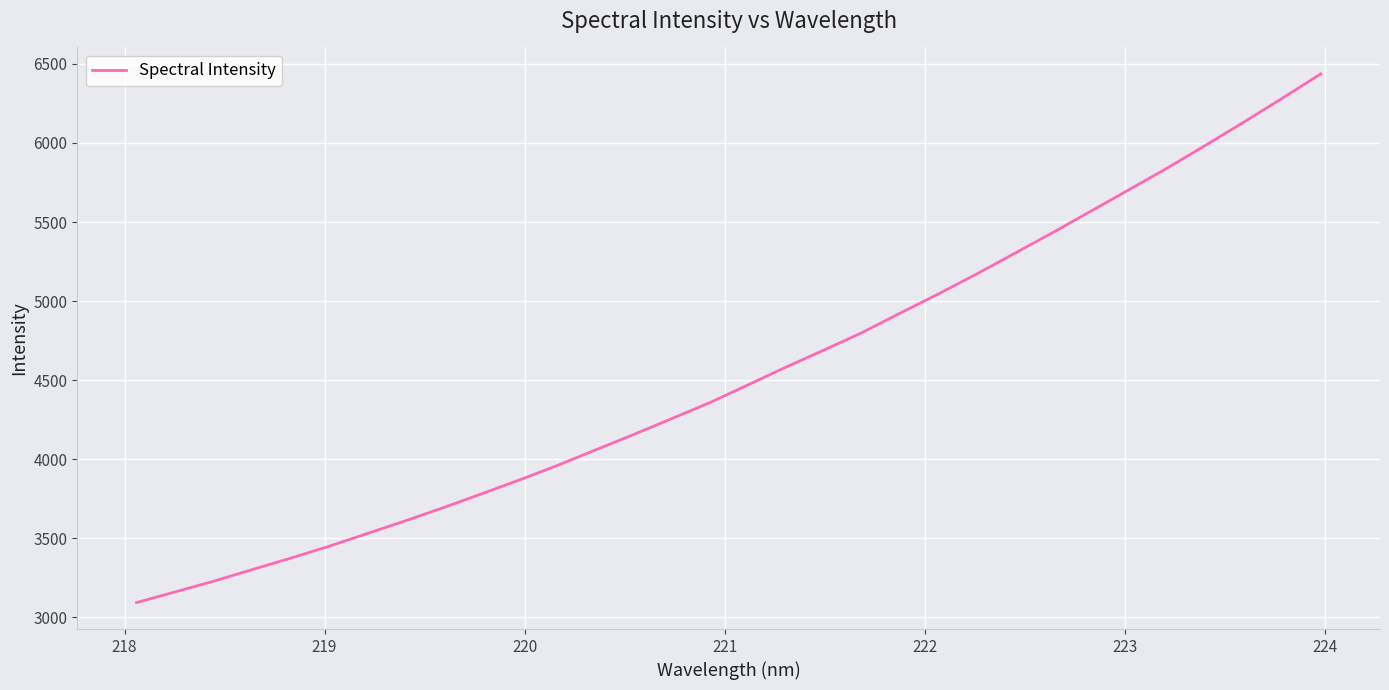

Does the chart have visible grid lines?

Yes